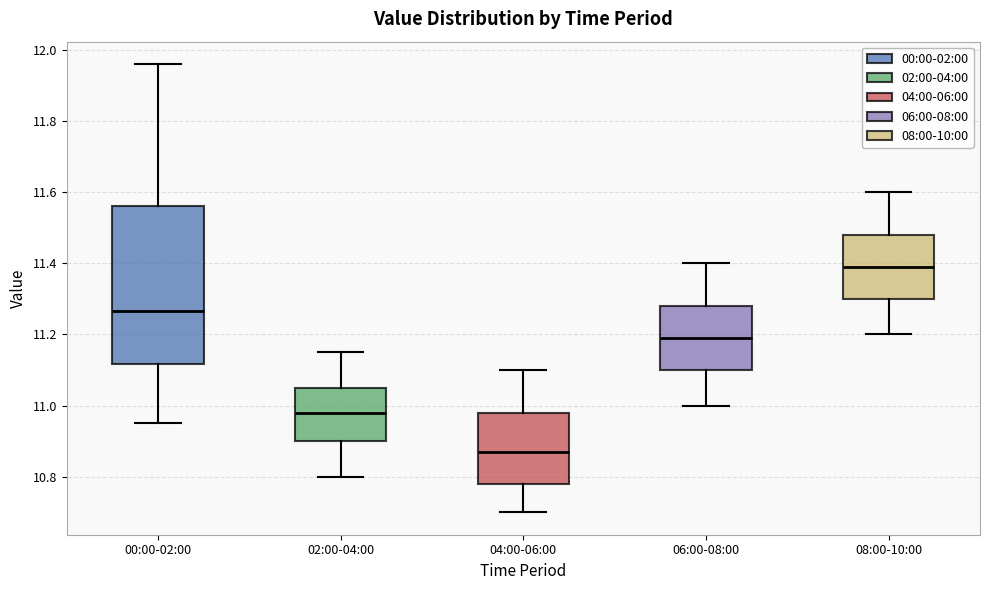

Where is the upper edge of the box for 06:00-08:00 on the y-axis? The values are not printed on the chart, so give them approximately, as read against the axis.

11.28